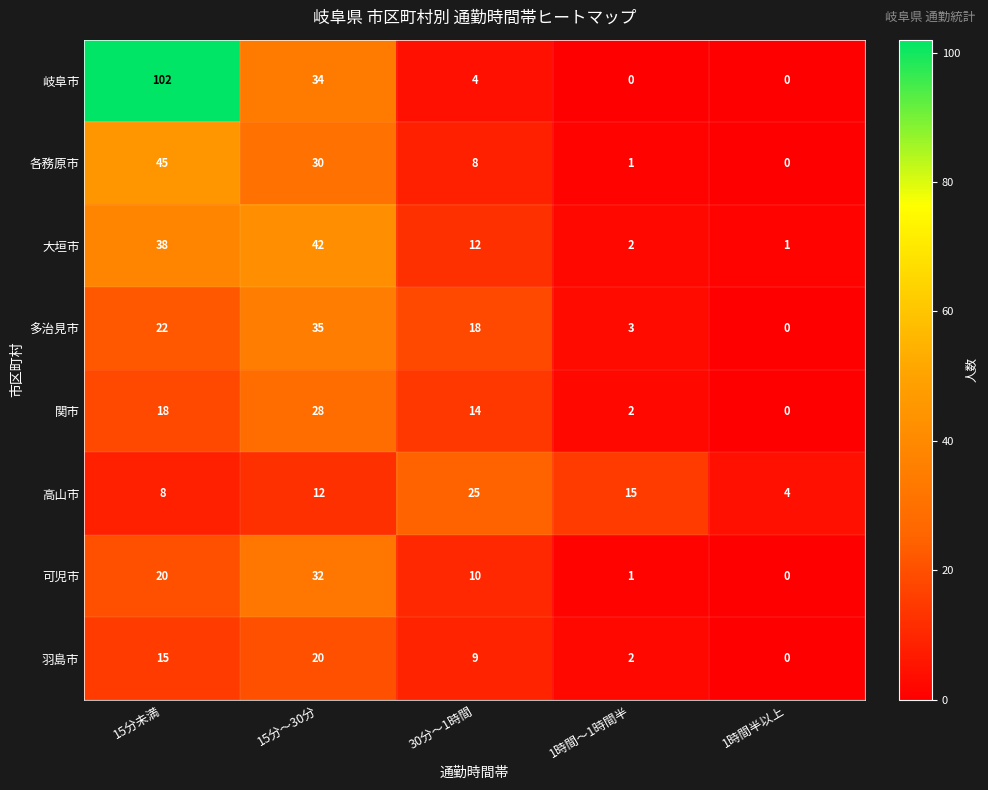

What is the difference between the highest and lowest values at 15分～30分?

30